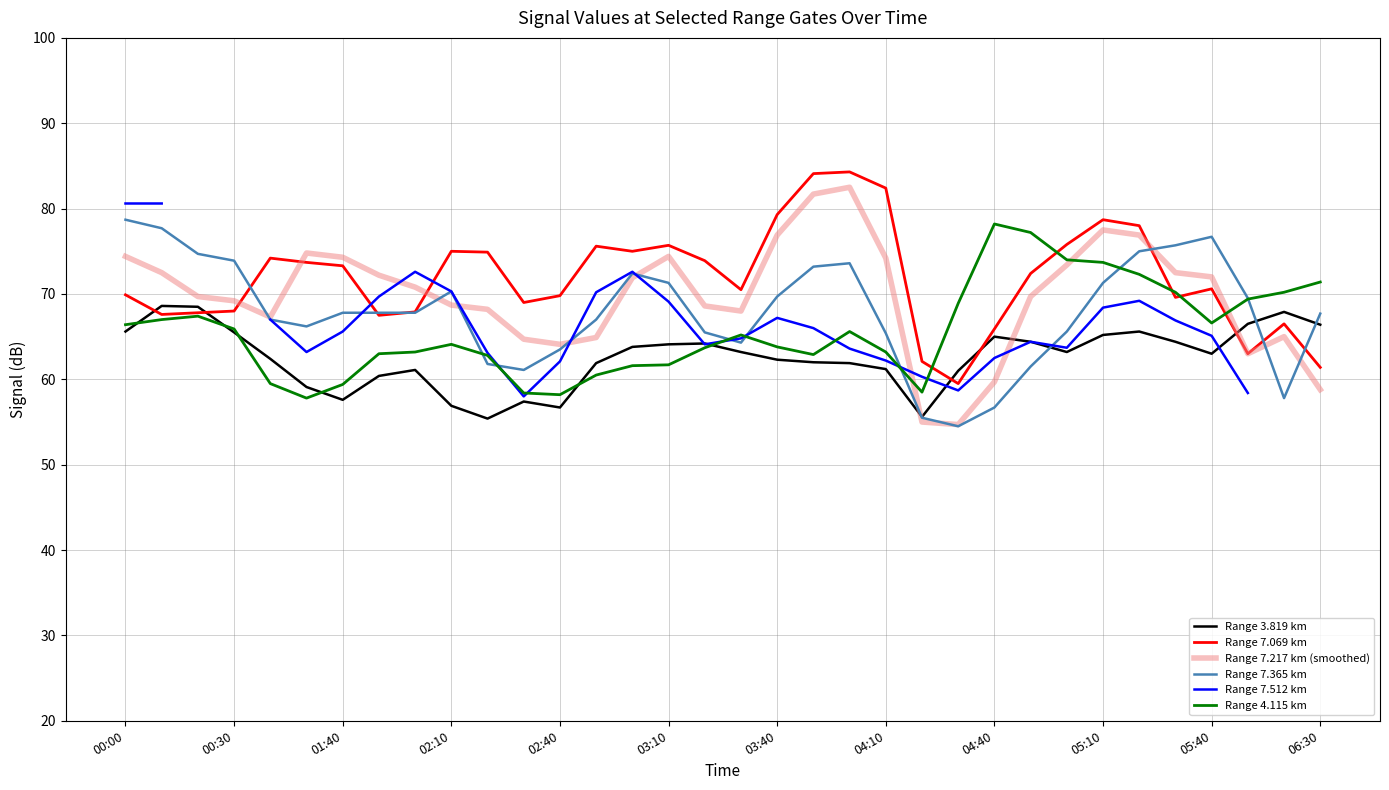

Is this an area chart (filled region under the line)?

No